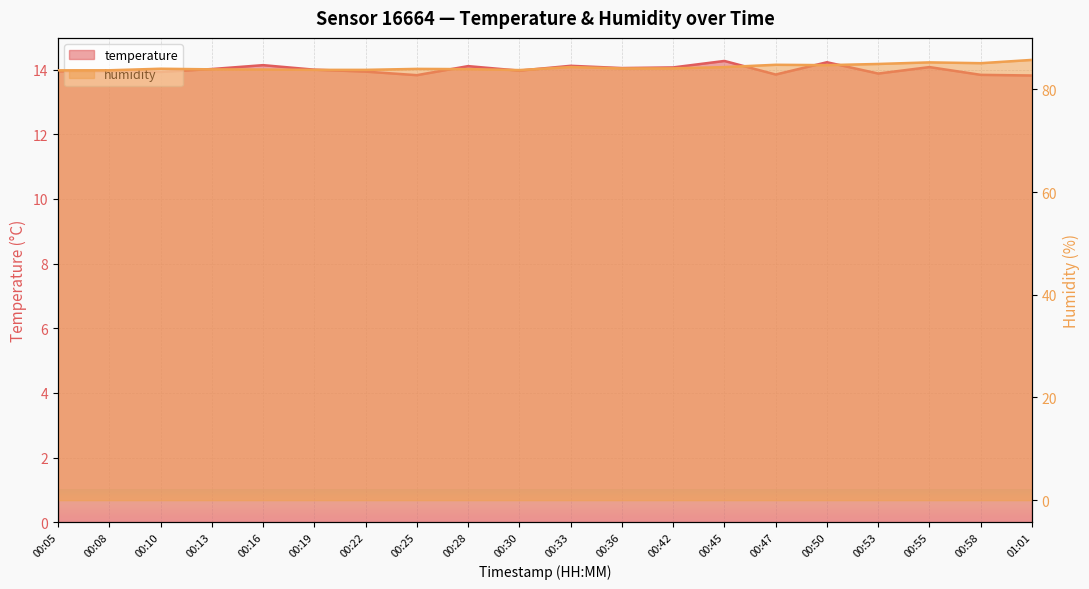

How many values in the humidity series exceed 84?

11